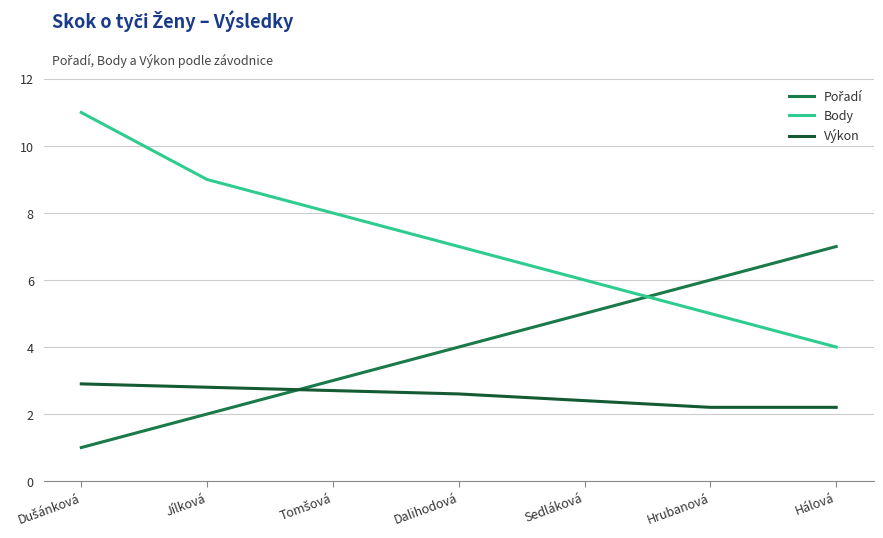

What position from the left is Sedláková?

5